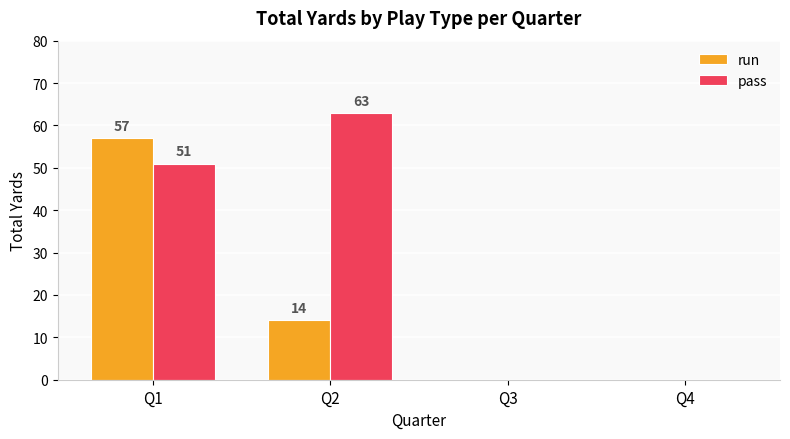

What is the sum of all pass values?

114